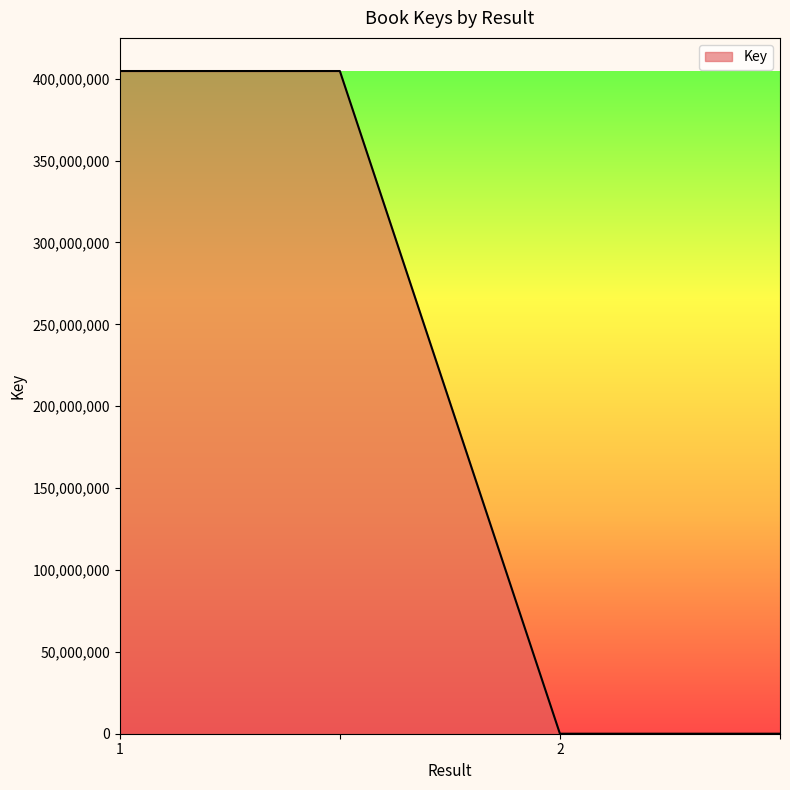

What is the sum of all values?

809315716